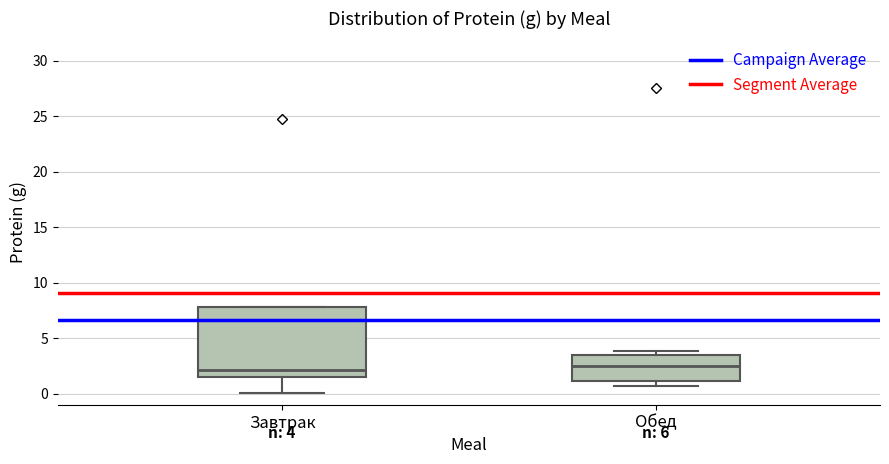

Comparing the boxes themselves (not the whiskers), which one is the tallest?

Завтрак